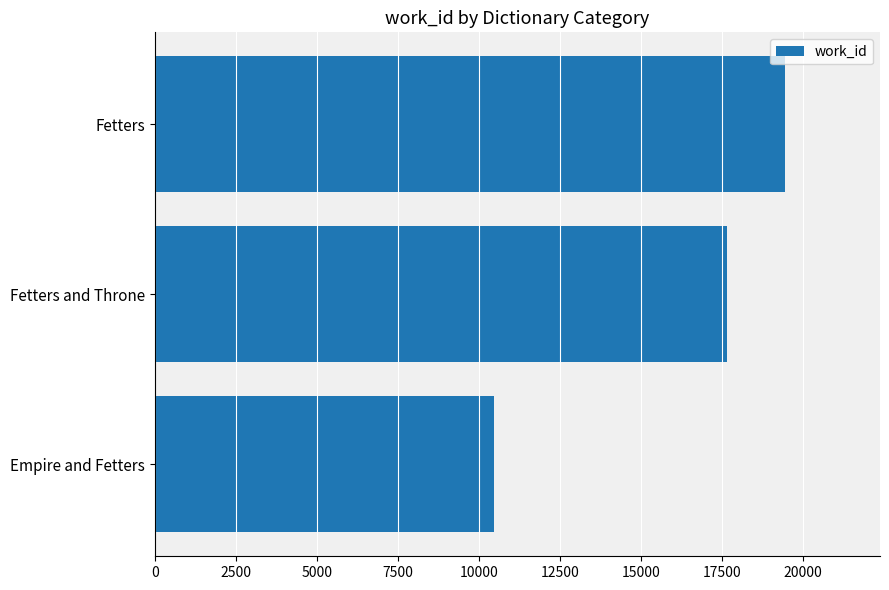

Where is the data nearest to the value 14960?

Fetters and Throne